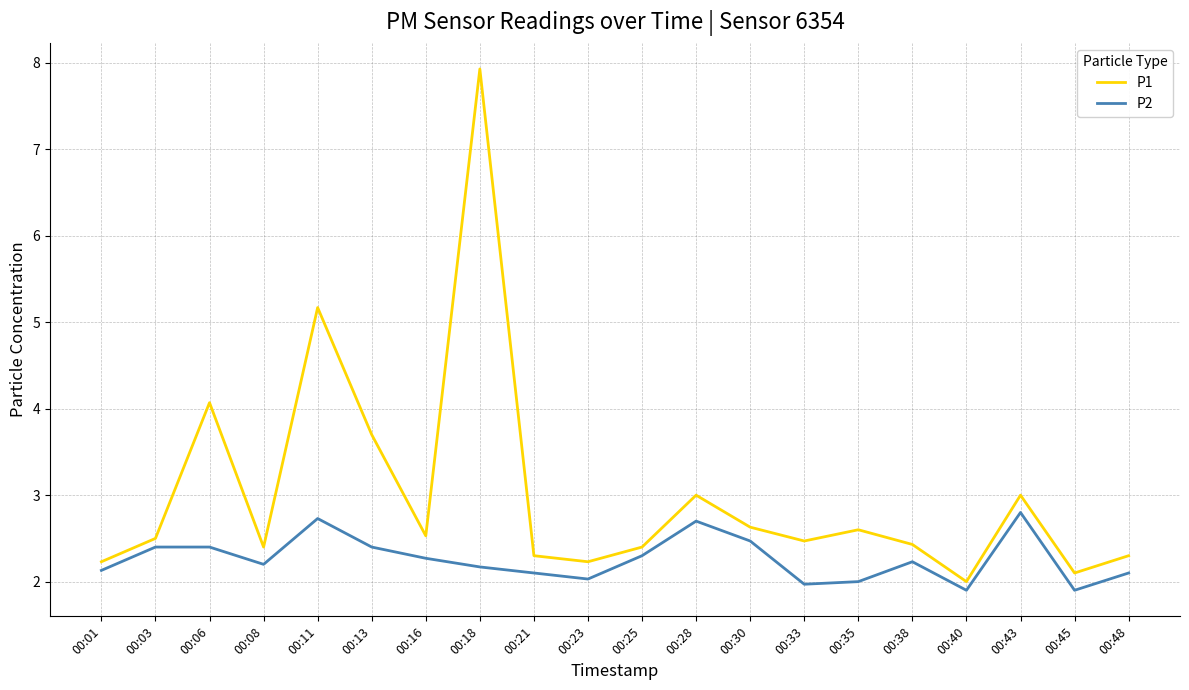

At which category does P1 reach its first local valley?

00:08